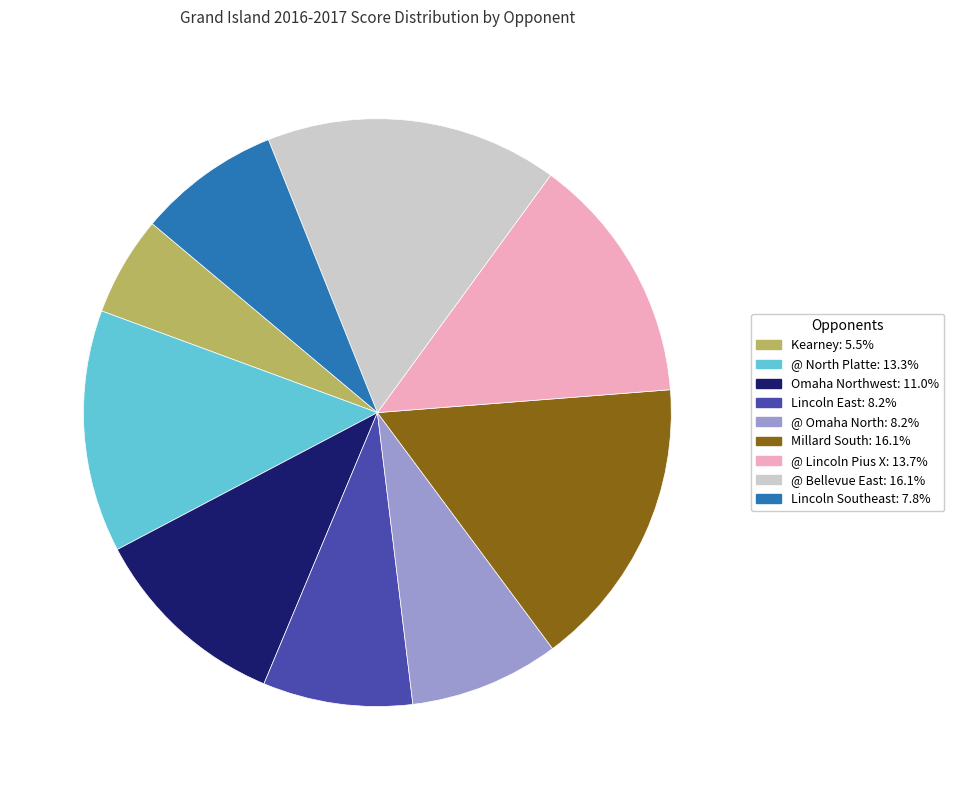

Which has a higher value, Lincoln Southeast or @ Lincoln Pius X?

@ Lincoln Pius X